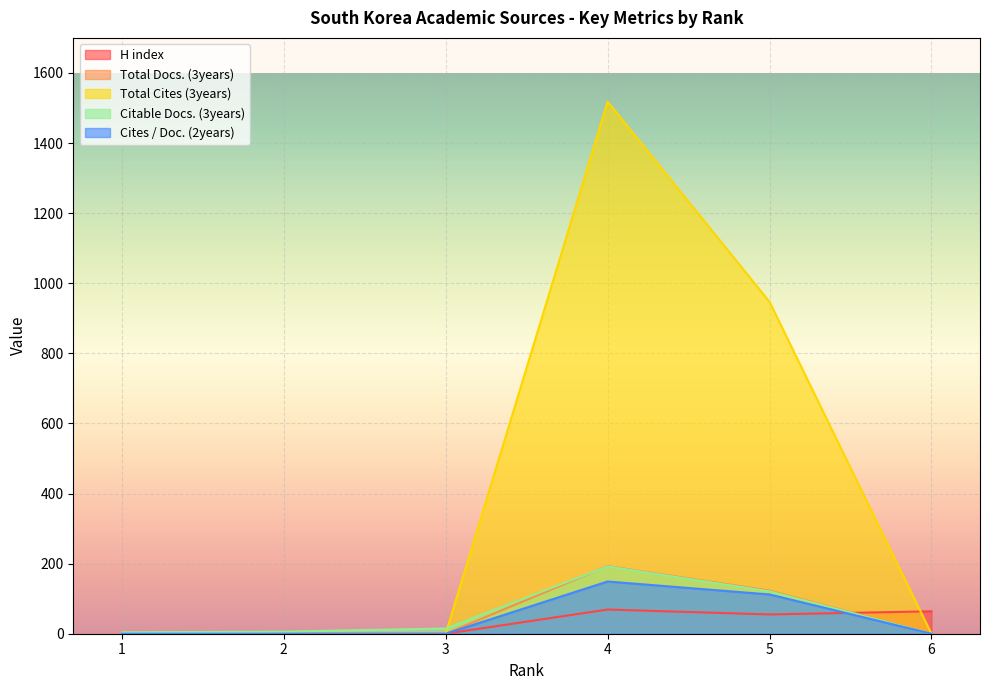

Where is the first local minimum for H index?

5